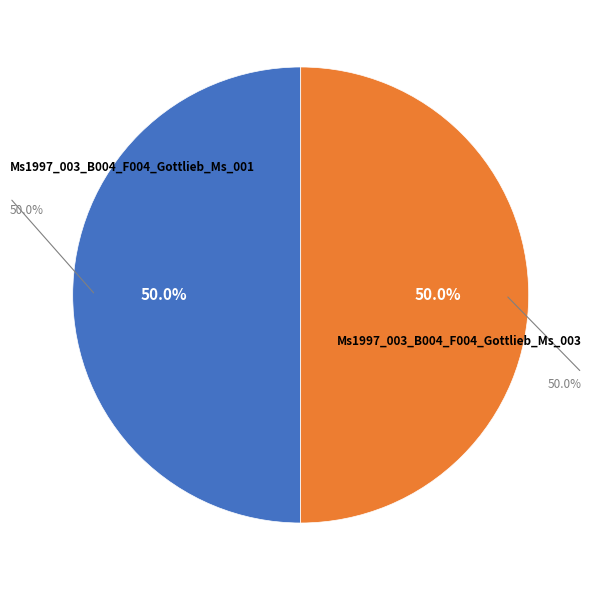

Which category has the smallest portion of the pie?

Ms1997_003_B004_F004_Gottlieb_Ms_001